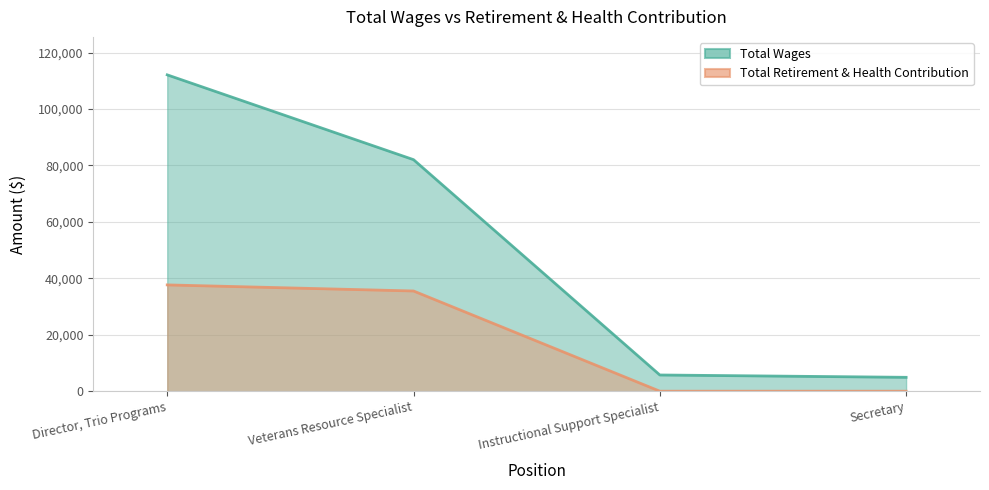

What is the difference between the maximum and second lowest values in the Total Retirement & Health Contribution series?

37667